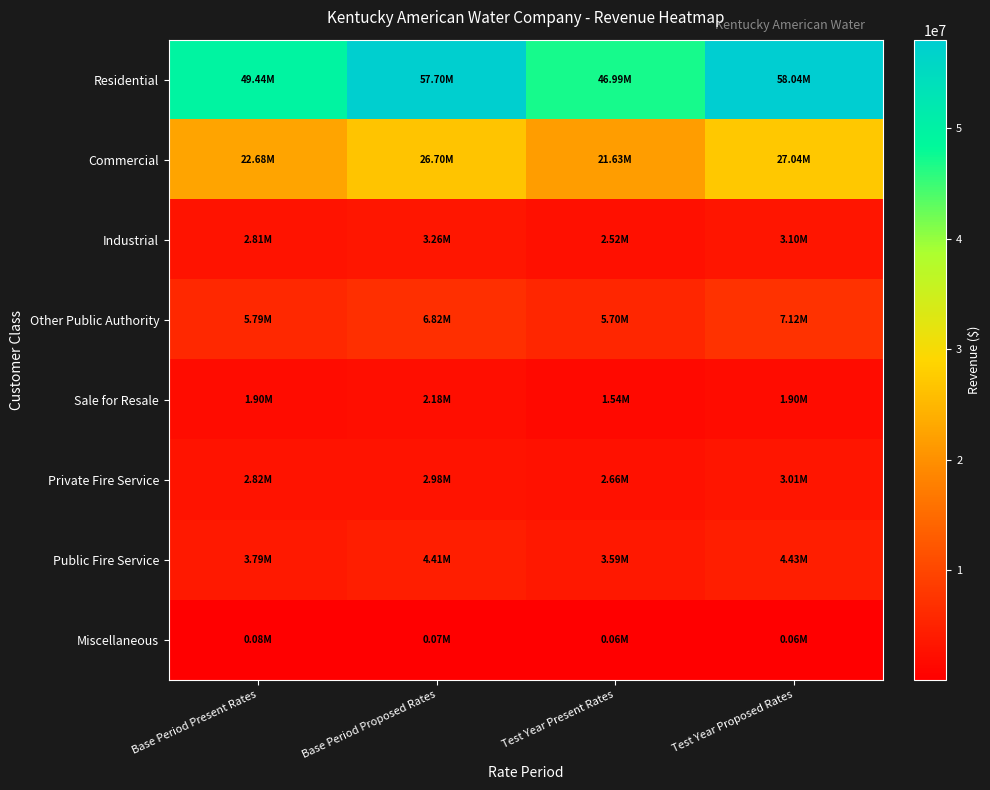

Which series has the largest total across all categories?

Residential